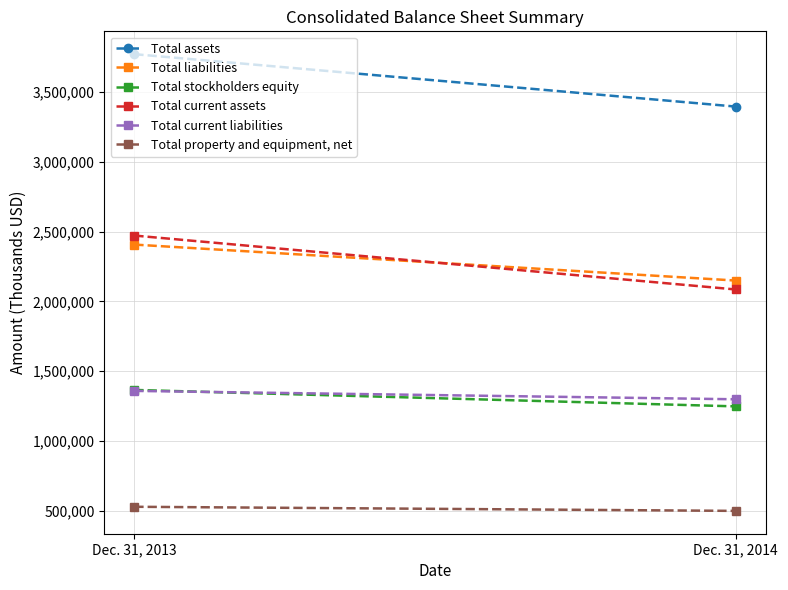

Which series has the largest total across all categories?

Total assets